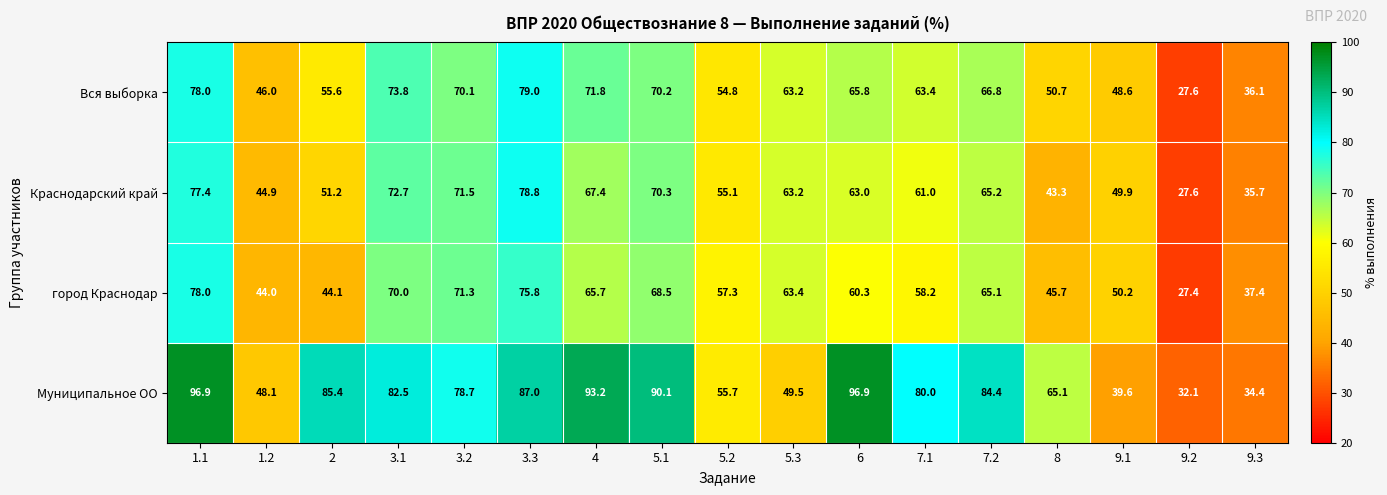

Which series has the largest range (max minus min)?

Муниципальное ОО